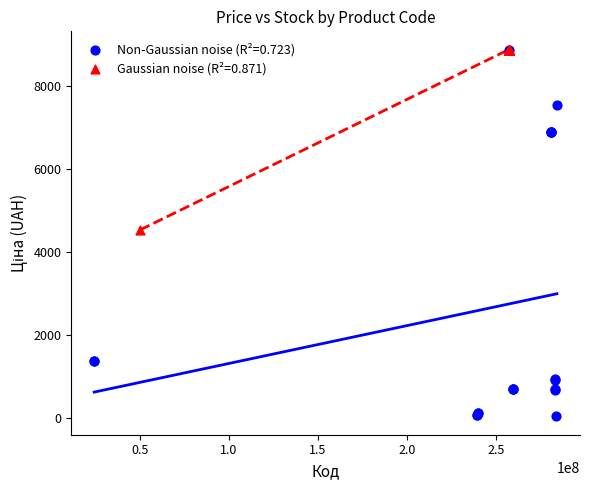

Which series has the widest spread of Y values?

Non-Gaussian noise (R²=0.723)